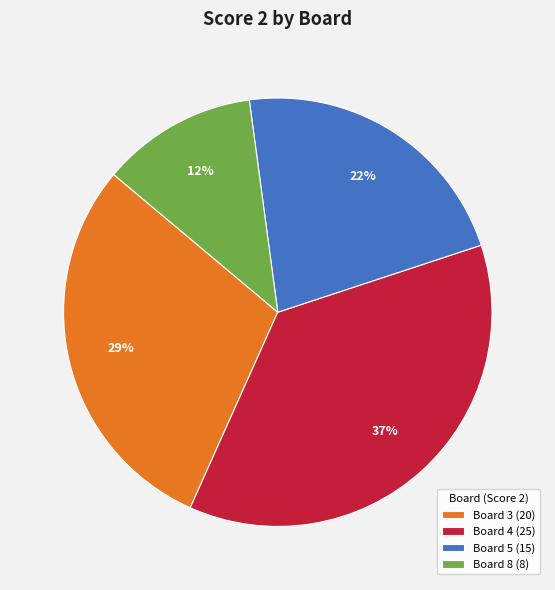

Between Board 3 (20) and Board 4 (25), which is larger?

Board 4 (25)